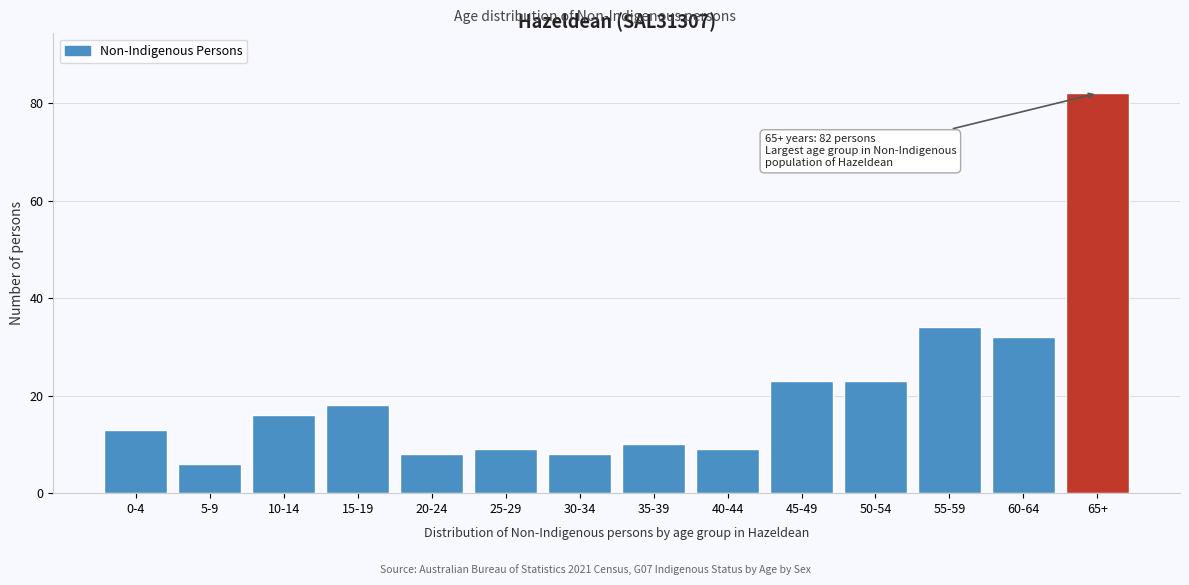

Reading left to right, transcribe all the data shown in this chart.

0-4=13	5-9=6	10-14=16	15-19=18	20-24=8	25-29=9	30-34=8	35-39=10	40-44=9	45-49=23	50-54=23	55-59=34	60-64=32	65+=82